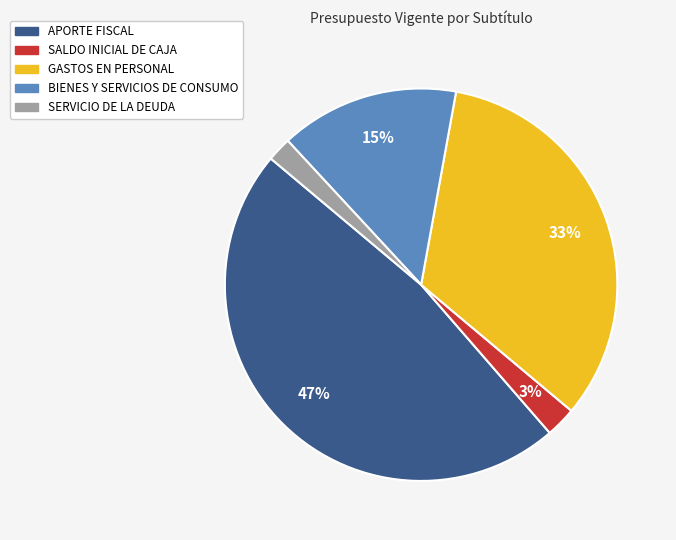

Which has a higher value, GASTOS EN PERSONAL or SERVICIO DE LA DEUDA?

GASTOS EN PERSONAL